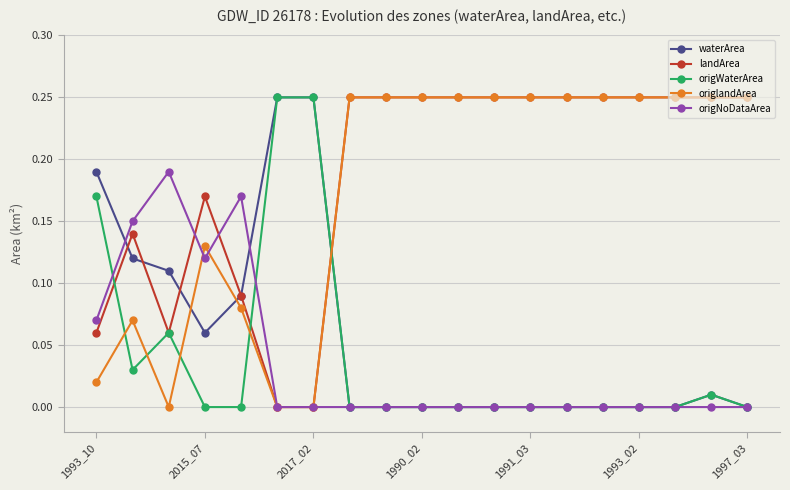

True or false: origWaterArea has more than 0 interior local peaks.

True